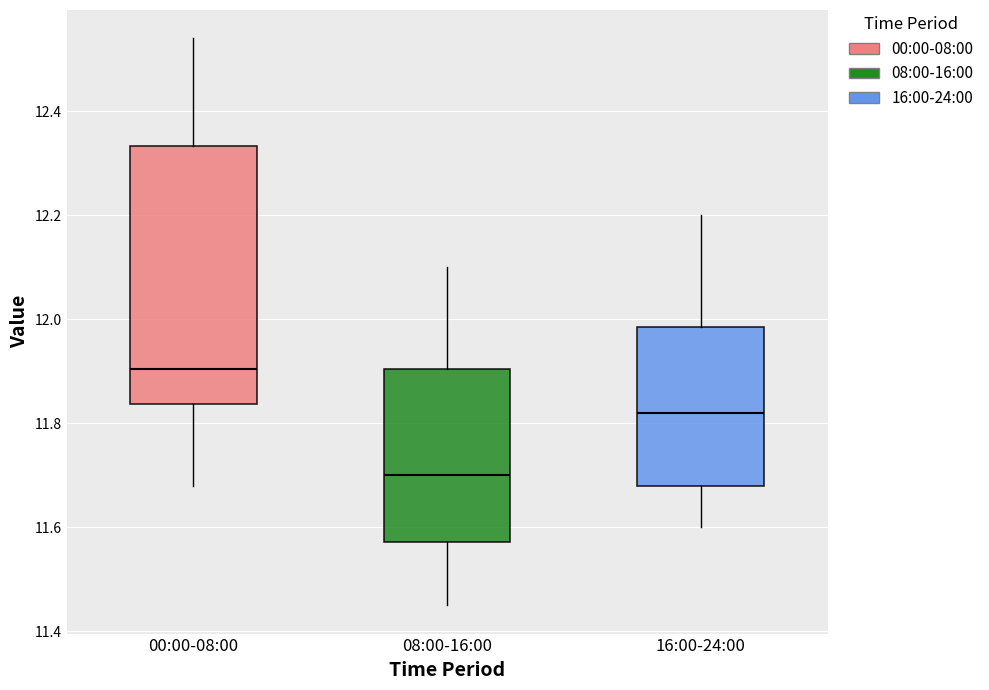

Reading left to right, read every box against the y-axis: the position of its median line, the range the box covers, and the ends of its whiskers. The values are not printed on the chart, so give them approximately, as read against the axis.

00:00-08:00: median 11.90, box 11.84 to 12.34, whiskers 11.68 to 12.54
08:00-16:00: median 11.70, box 11.58 to 11.90, whiskers 11.46 to 12.10
16:00-24:00: median 11.82, box 11.68 to 11.98, whiskers 11.60 to 12.20